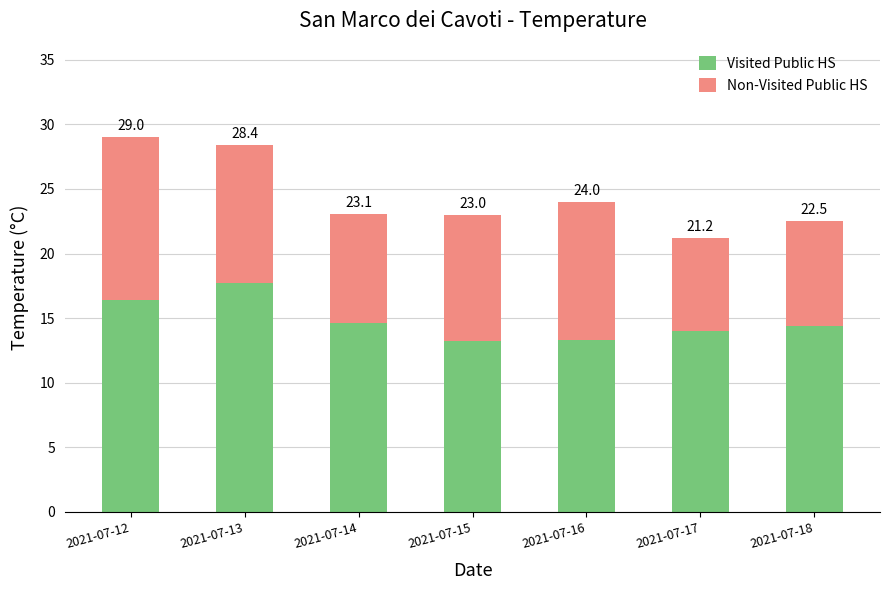

Does the chart contain any negative values?

No